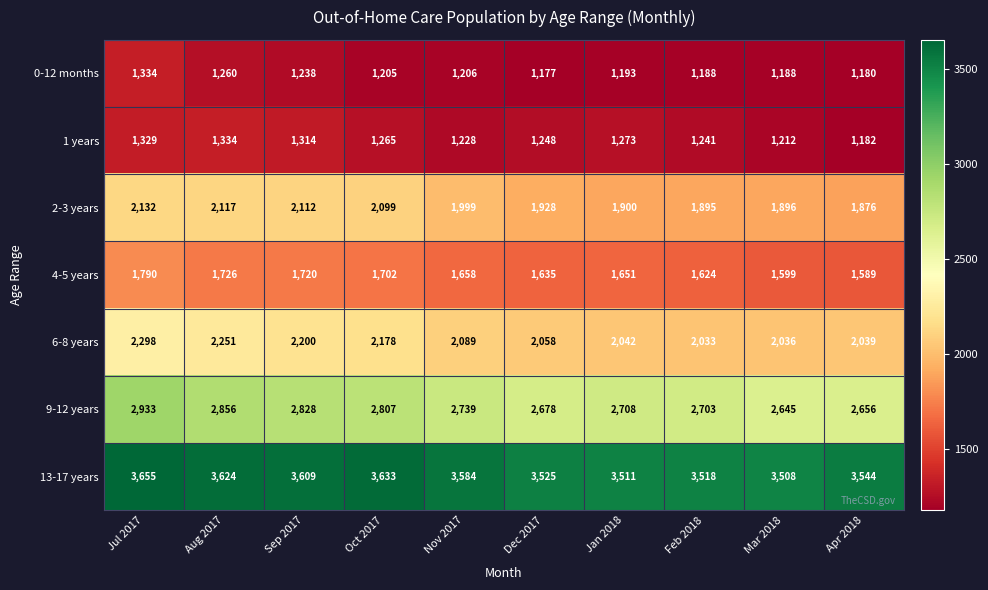

What is the sum of the 9-12 years values at Nov 2017 and Jul 2017?

5672